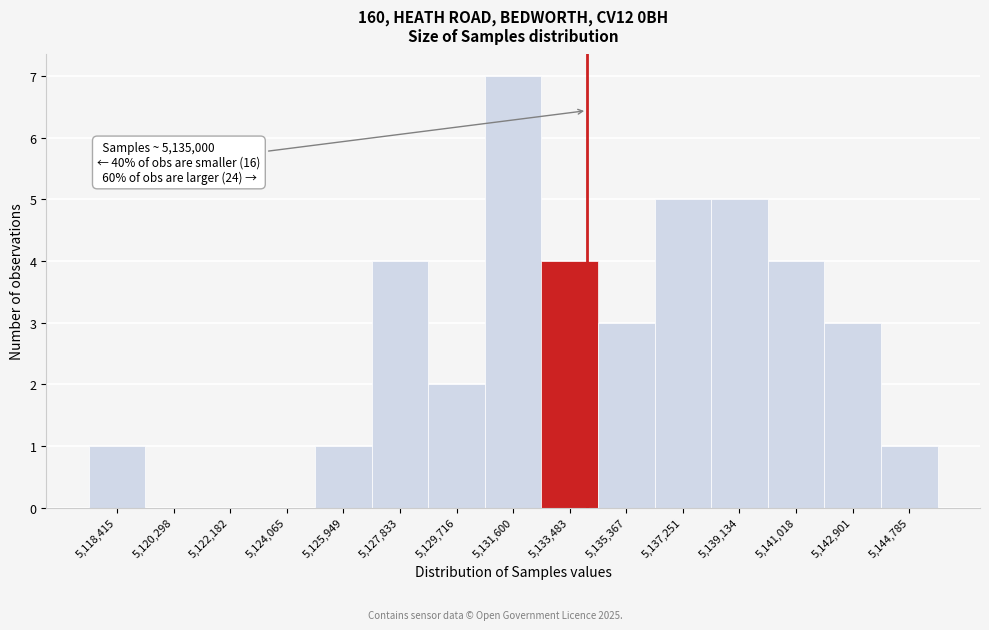

Reading left to right, list all the values displayed in this chart.

5,118,415=1	5,120,298=0	5,122,182=0	5,124,065=0	5,125,949=1	5,127,833=4	5,129,716=2	5,131,600=7	5,133,483=4	5,135,367=3	5,137,251=5	5,139,134=5	5,141,018=4	5,142,901=3	5,144,785=1